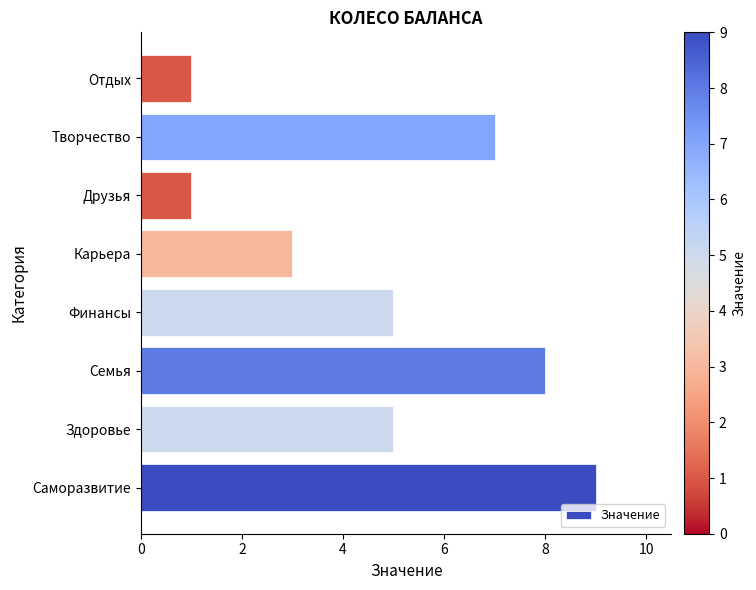

What is the difference between the maximum and minimum values?

8